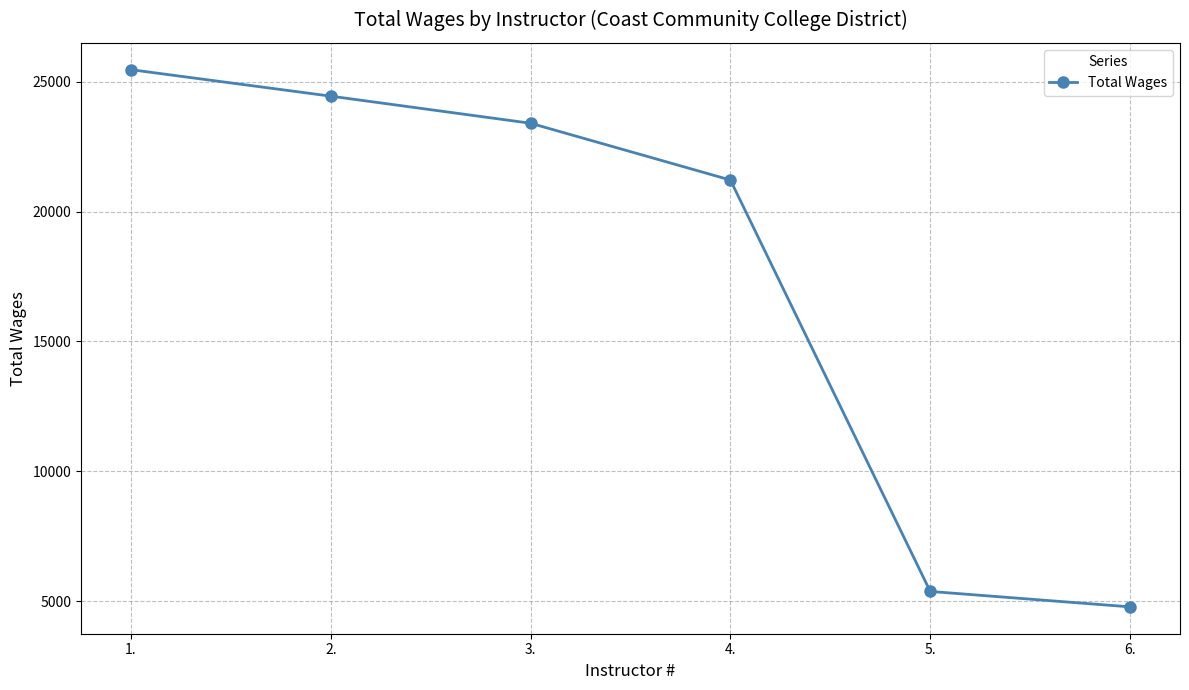

What is the sum of all values?

104687